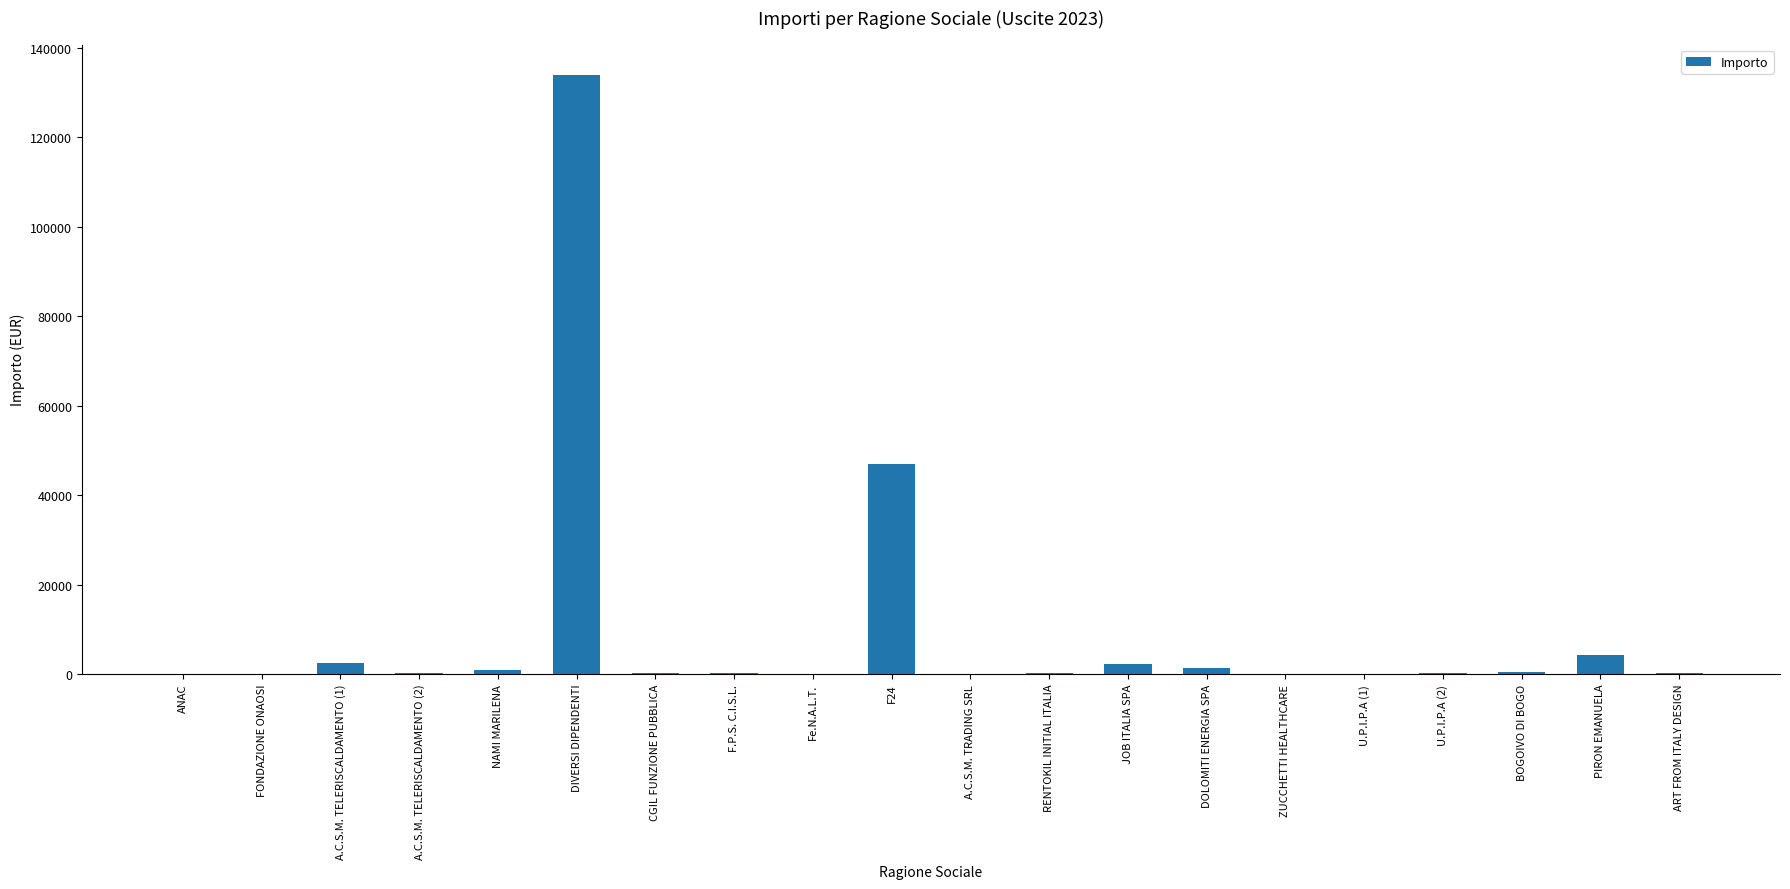

Is it true that the value at DIVERSI DIPENDENTI is 134041.7?

True